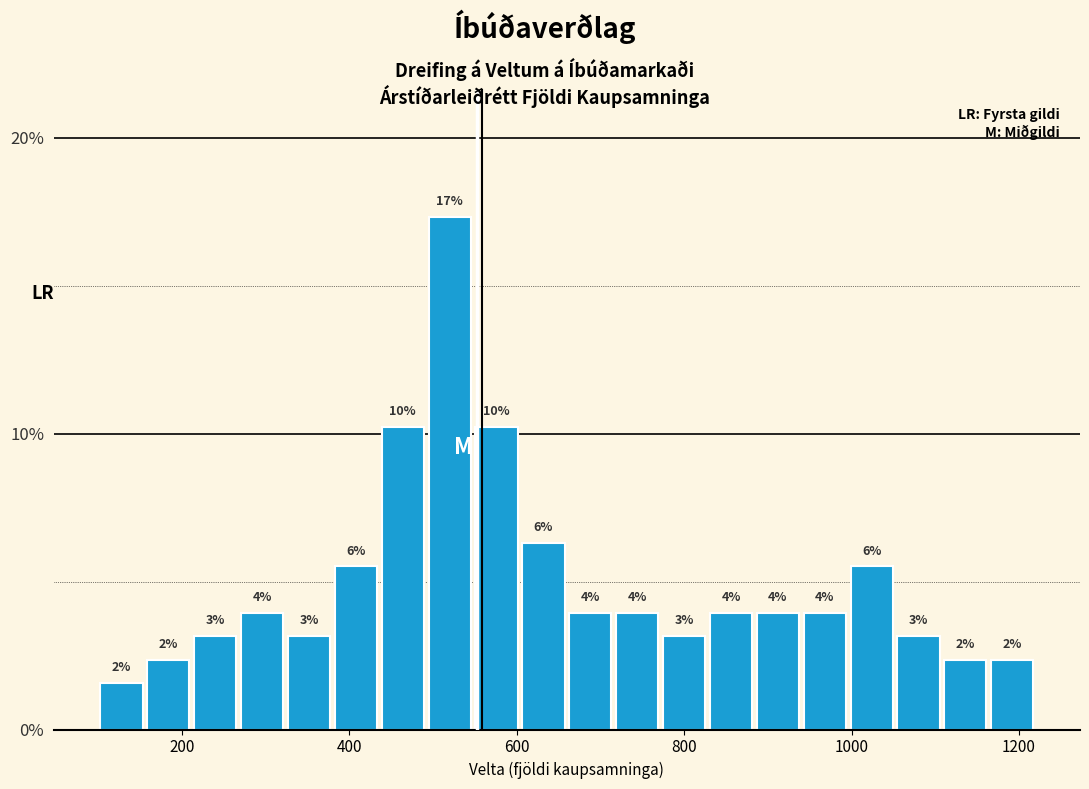

Around what value on the x-axis is the tallest bar? Give the approximate position of its centre, as read against the axis.

520